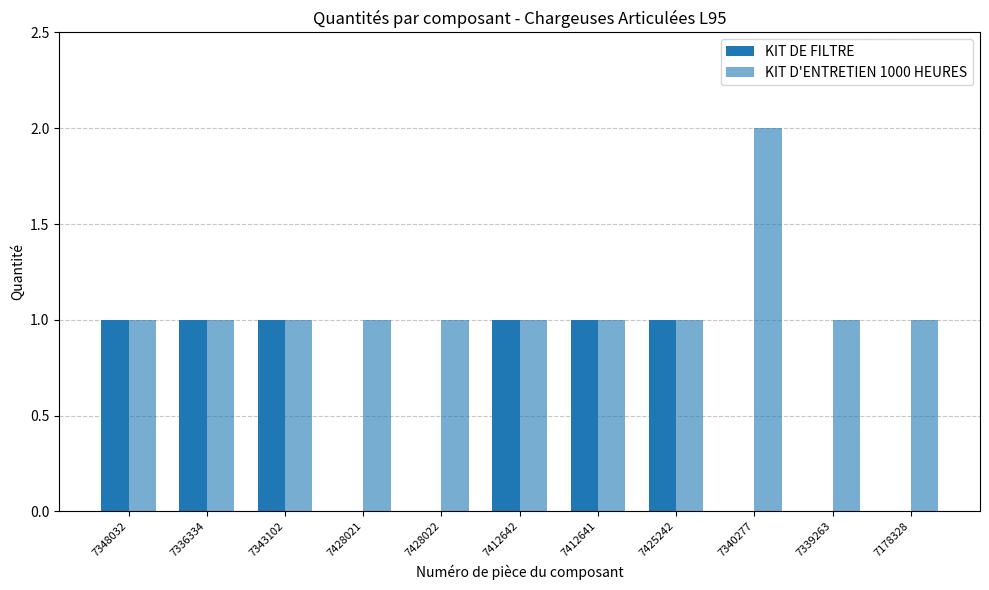

At which label does KIT DE FILTRE reach its peak?

7348032